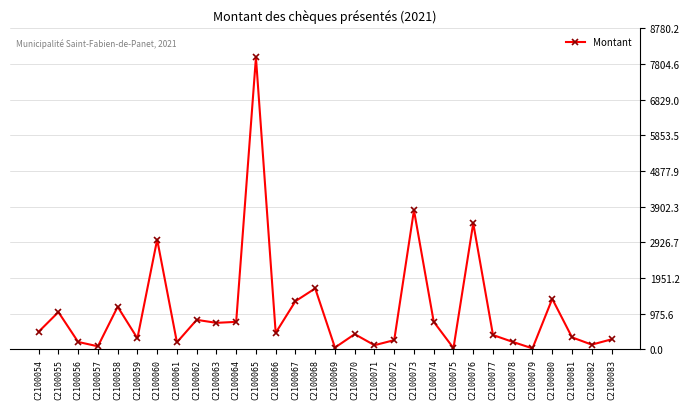

How many values are below 449?

15